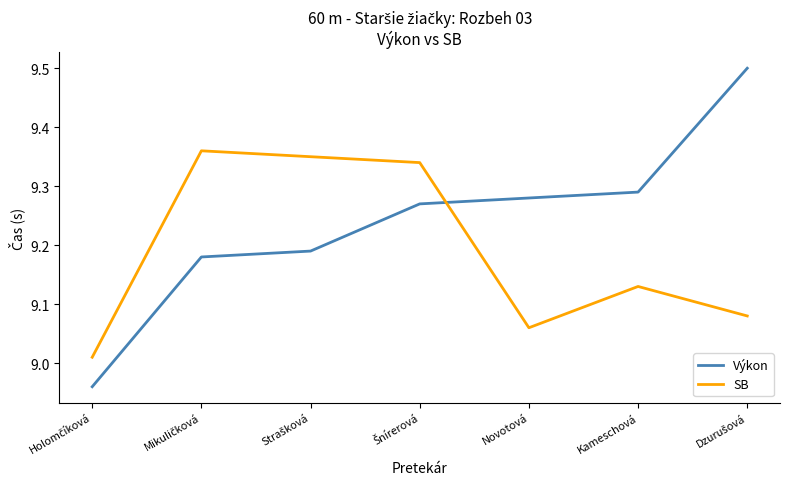

List the series in order of their overall mean, highest first.

Výkon, SB